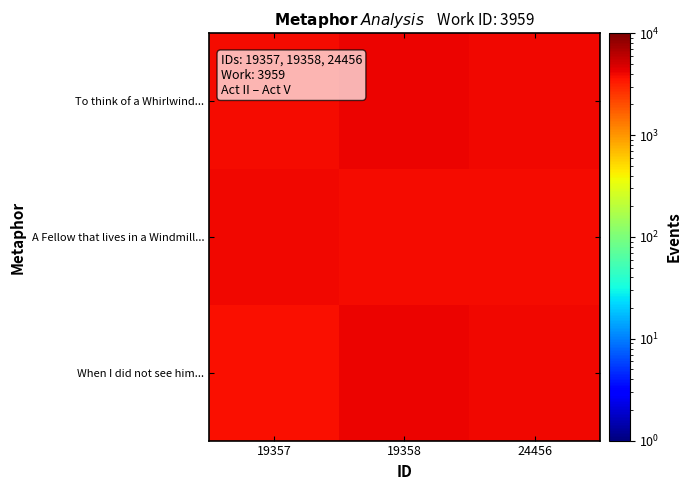

At which category is the sum across all series the highest?

19358